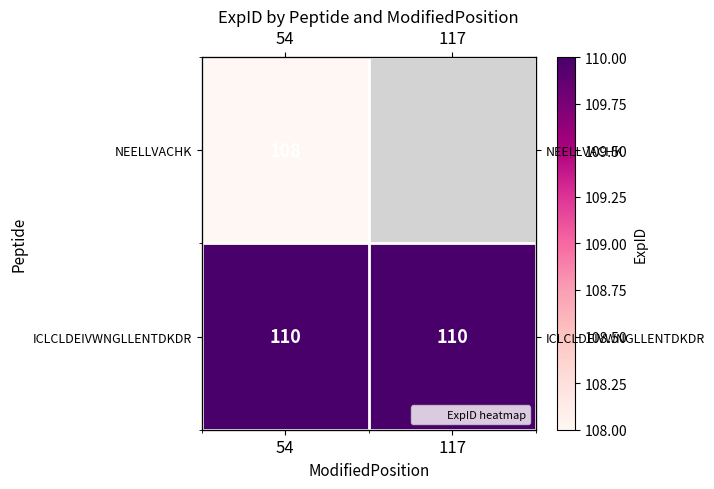

What is the greatest value displayed?

110.0